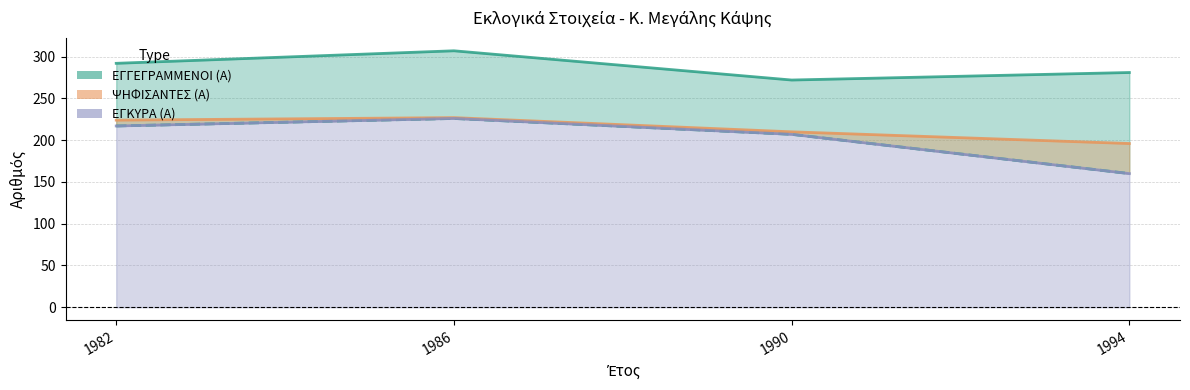

The ΨΗΦΙΣΑΝΤΕΣ (Α) series shows 227 at 1986. True or false?

True